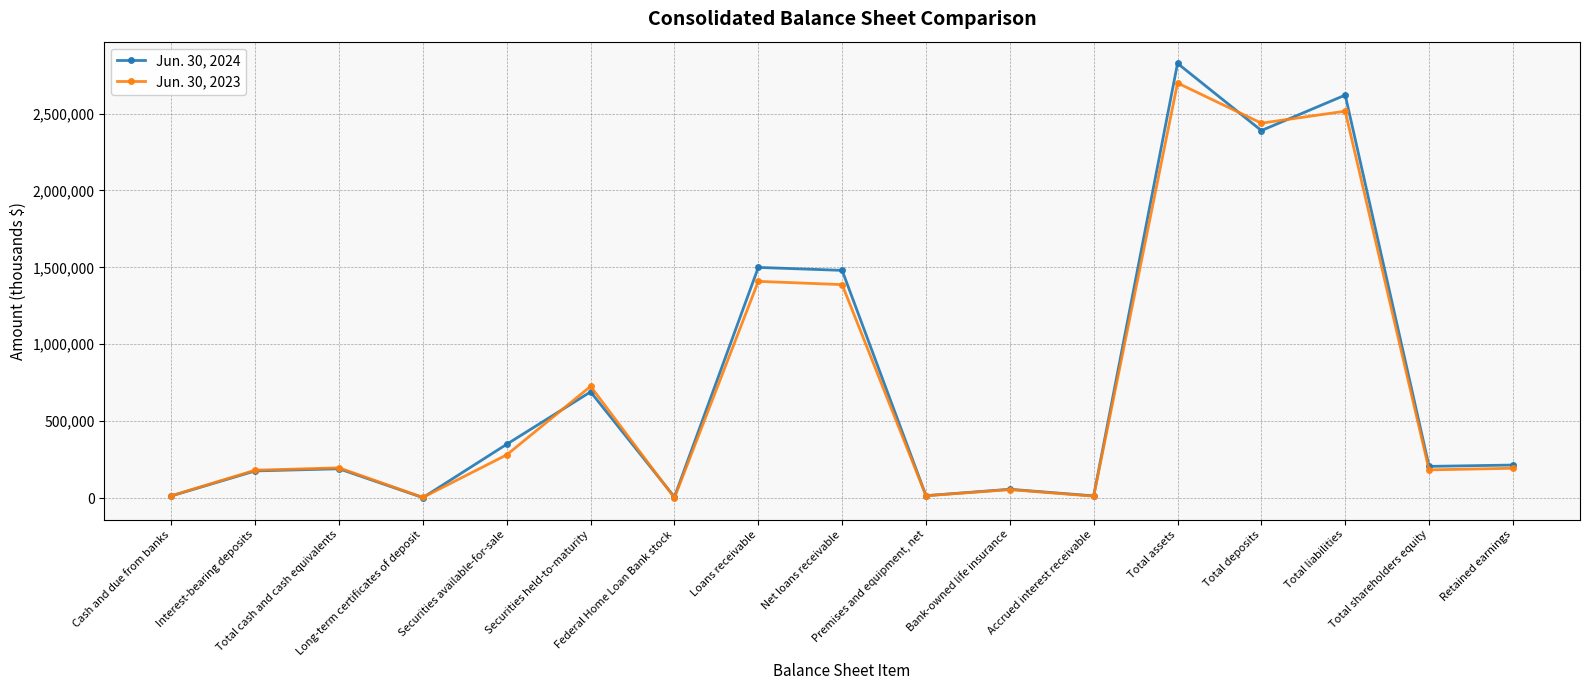

What is the difference between the Jun. 30, 2024 values at Total assets and Interest-bearing deposits?

2649290